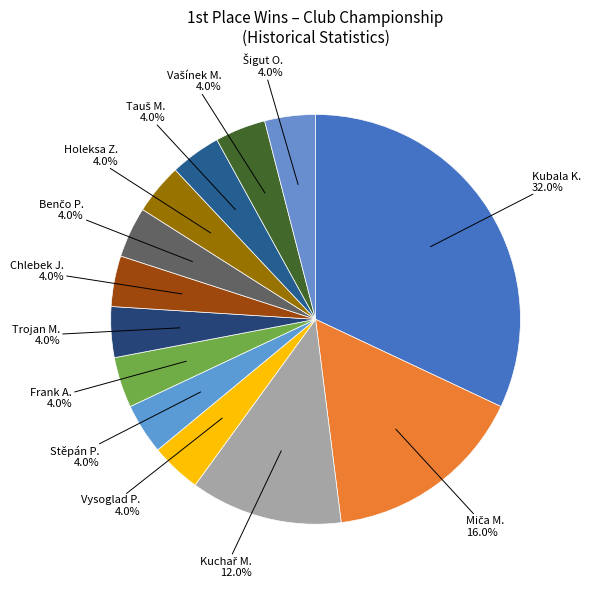

How many slices are in this pie chart?

13